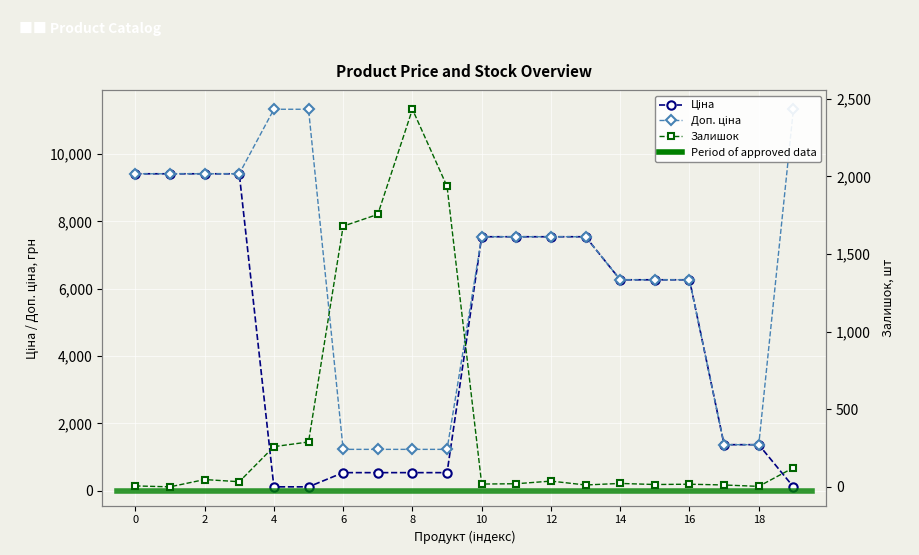

What is the label of the 13th point from the right?

7